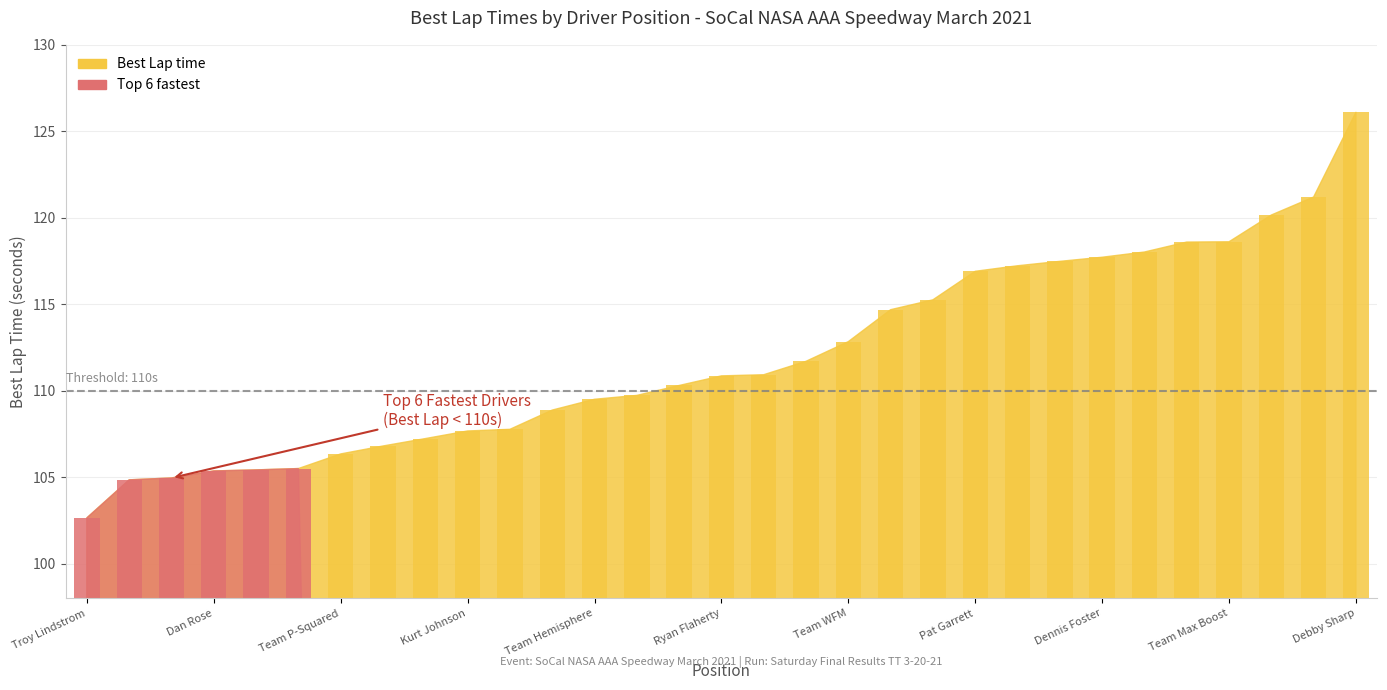

The chart shows a value of 179.8 at Kurt Johnson. True or false?

False